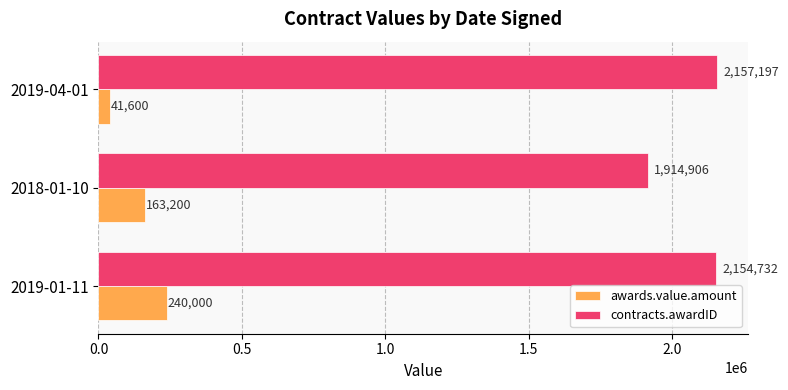

How many categories are shown in the chart?

3